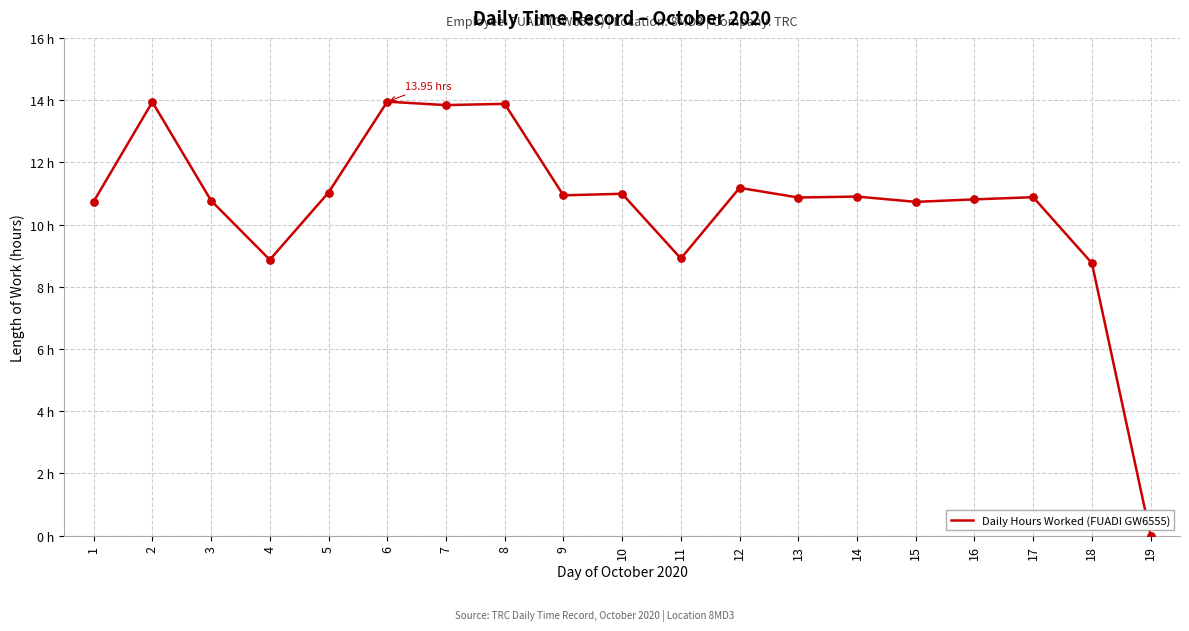

What is the ratio of the value at 7 to the value at 16?

1.3